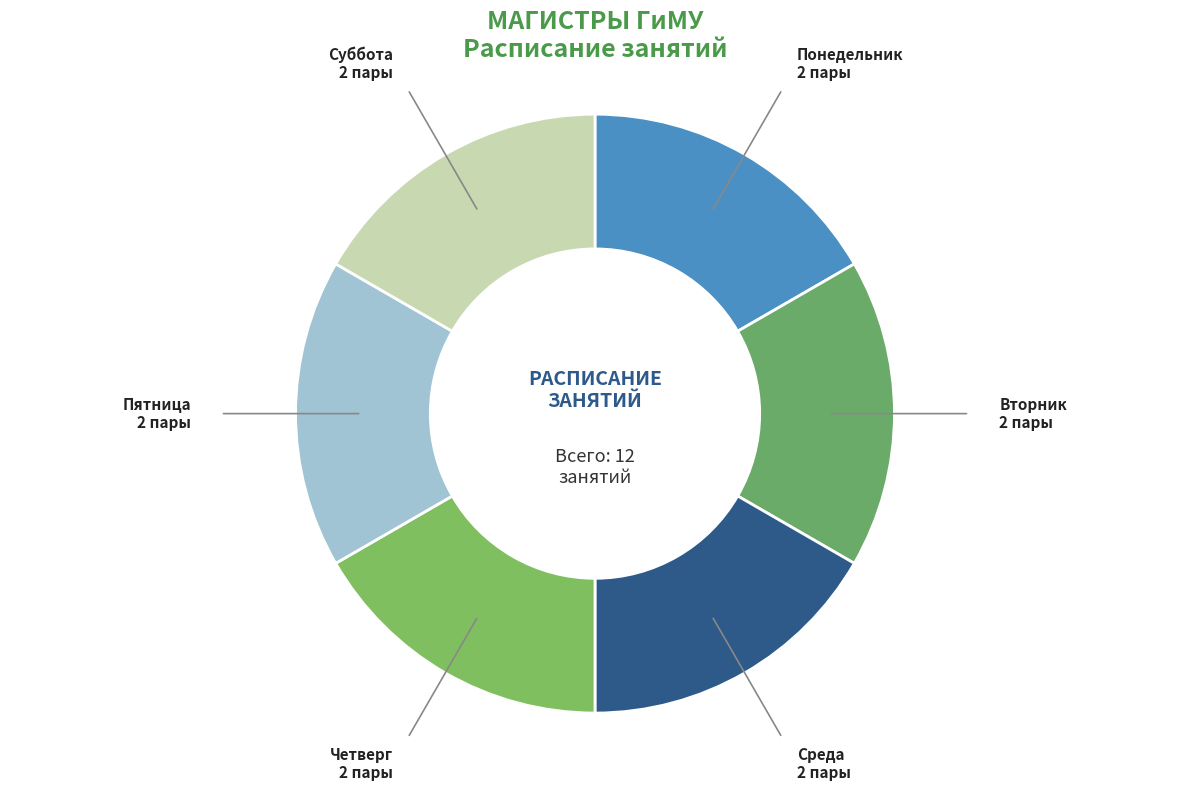

Count the number of slices in the pie.

6